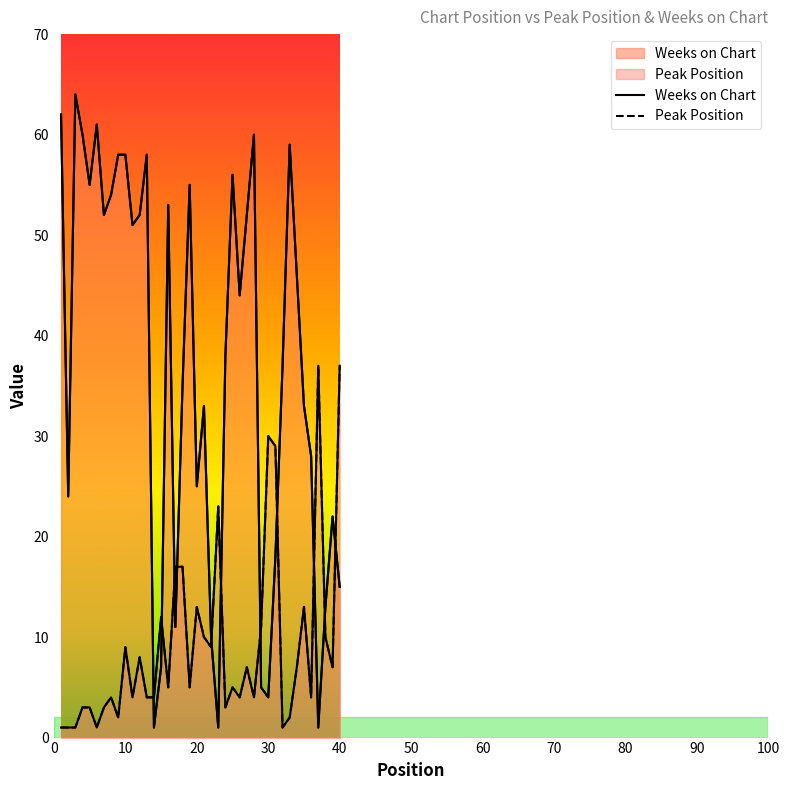

Where is Peak Position nearest to the value 19?

17